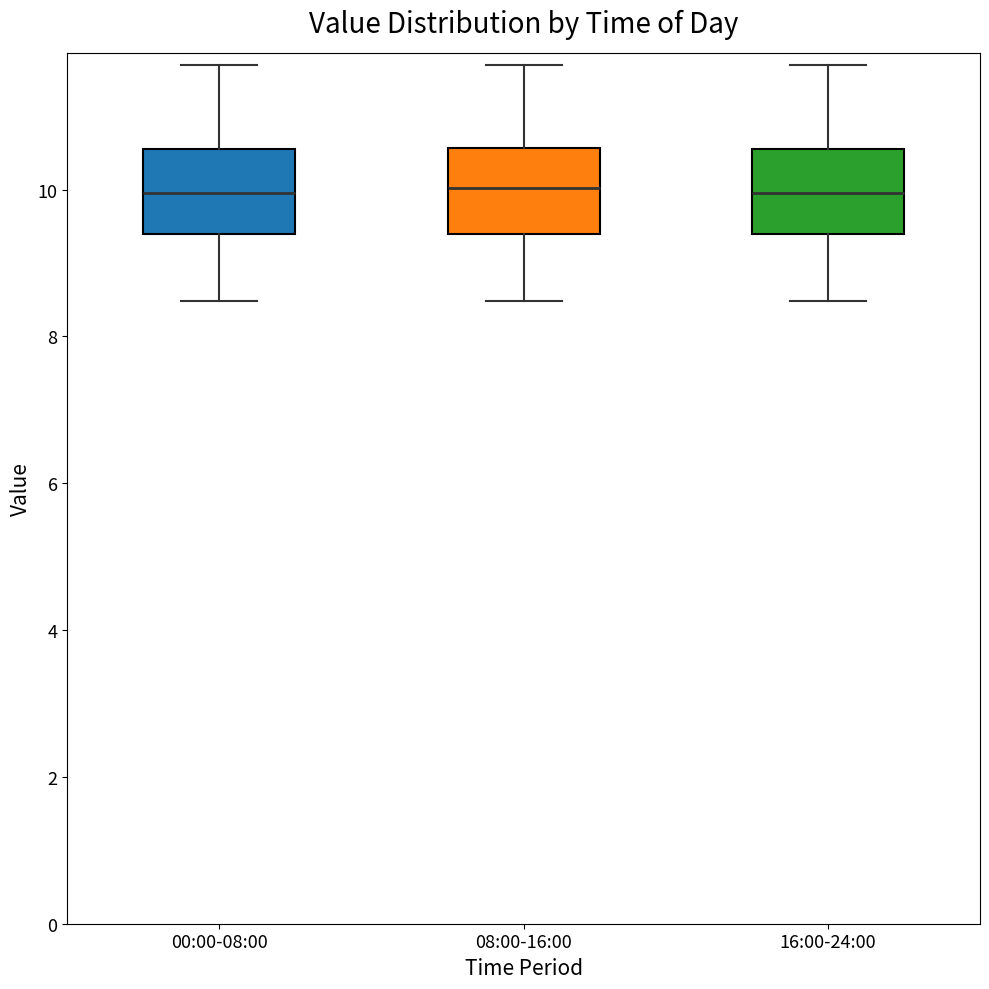

Reading left to right, read every box against the y-axis: the position of its median line, the range the box covers, and the ends of its whiskers. The values are not printed on the chart, so give them approximately, as read against the axis.

00:00-08:00: median 10.0, box 9.4 to 10.6, whiskers 8.4 to 11.8
08:00-16:00: median 10.0, box 9.4 to 10.6, whiskers 8.4 to 11.8
16:00-24:00: median 10.0, box 9.4 to 10.6, whiskers 8.4 to 11.8